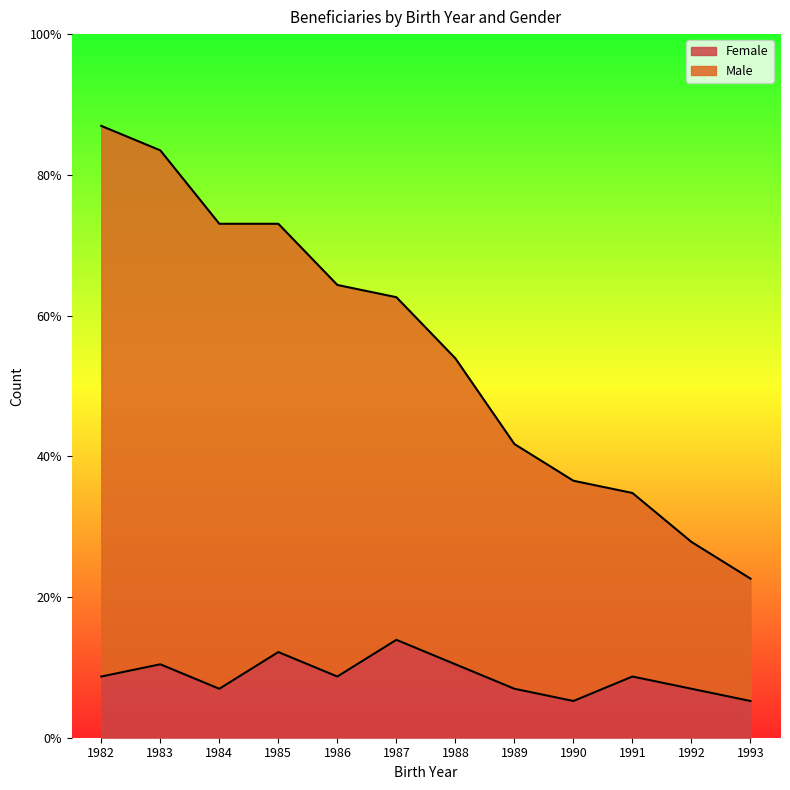

Which series changed the most between 1985 and 1991?

Male